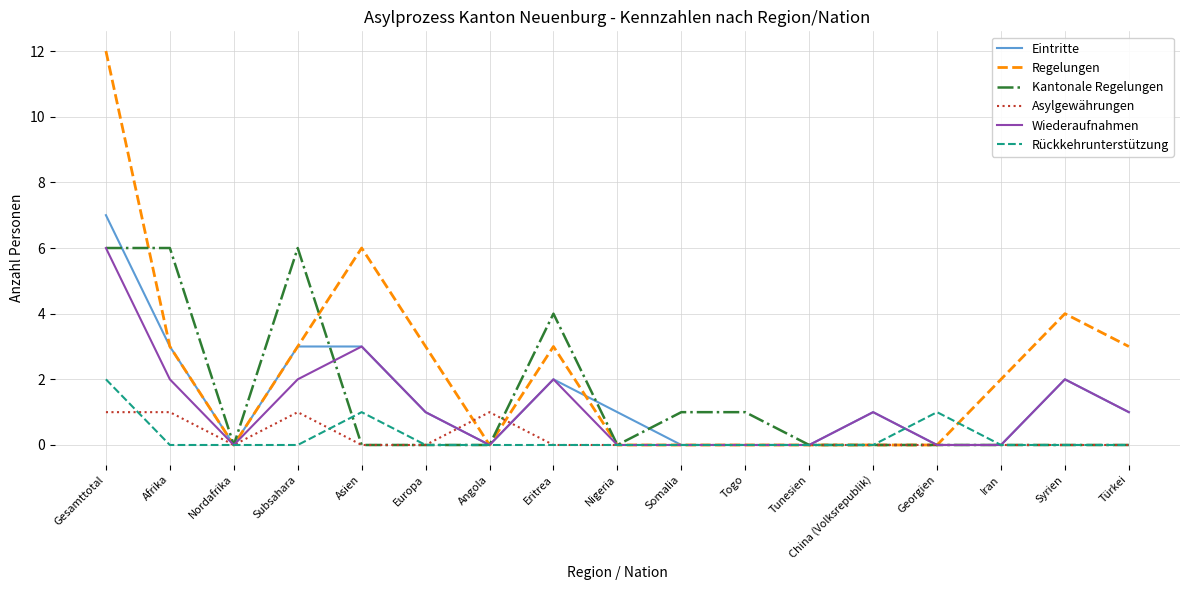

What is the difference between the Regelungen values at Nordafrika and Iran?

2